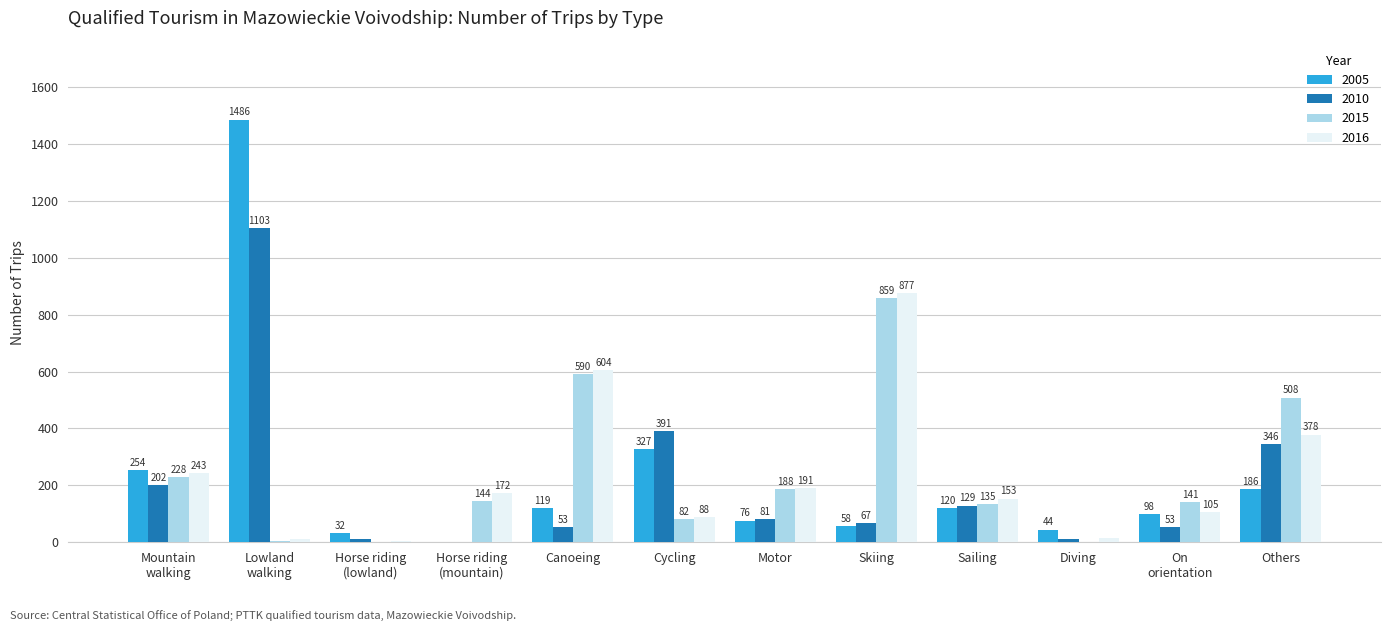

What is the maximum value shown in the chart?

1486